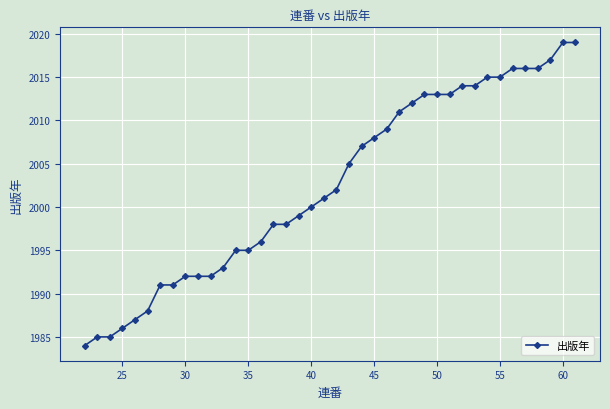

The value at 35 is 3530. True or false?

False